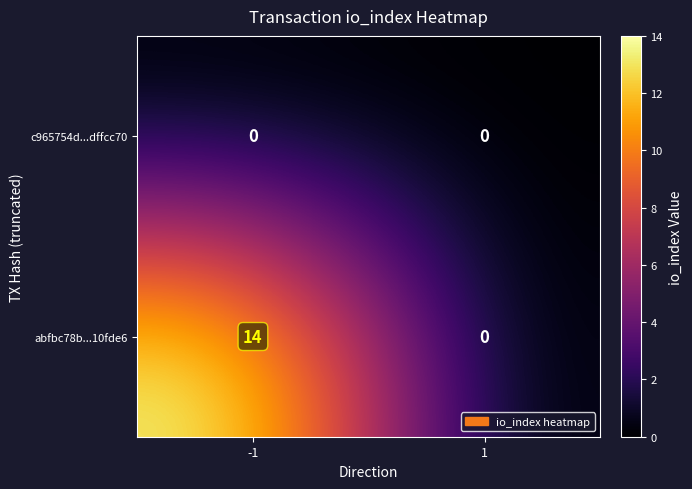

Reading left to right, extract all data points from this chart.

c965754d...dffcc70: 0	0
abfbc78b...10fde6: 14	0